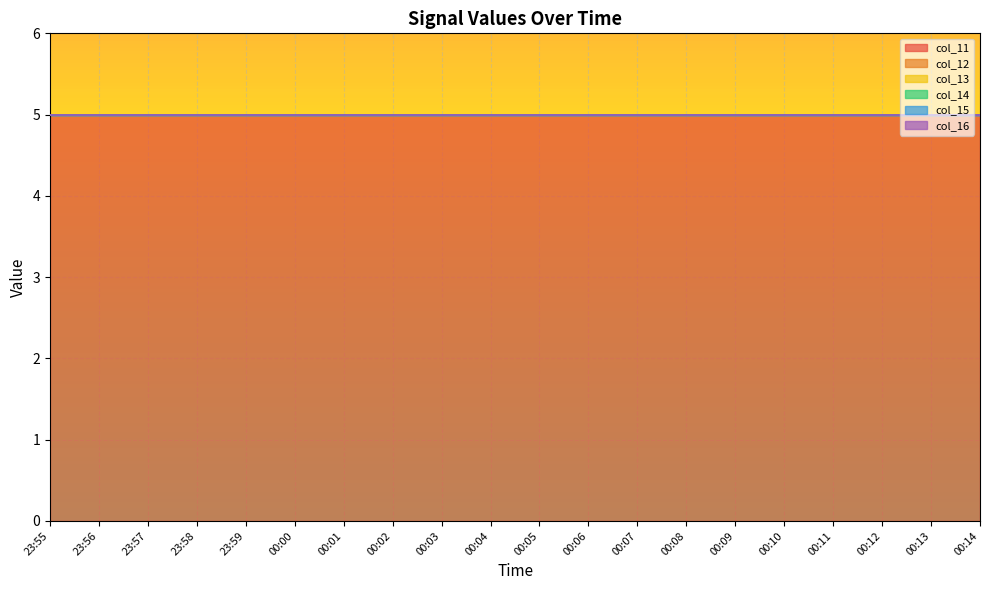

Reading left to right, what are all the values shown in this chart?

col_11: 5	5	5	5	5	5	5	5	5	5	5	5	5	5	5	5	5	5	5	5
col_12: 0	0	0	0	0	0	0	0	0	0	0	0	0	0	0	0	0	0	0	0
col_13: 0	0	0	0	0	0	0	0	0	0	0	0	0	0	0	0	0	0	0	0
col_14: 0	0	0	0	0	0	0	0	0	0	0	0	0	0	0	0	0	0	0	0
col_15: 0	0	0	0	0	0	0	0	0	0	0	0	0	0	0	0	0	0	0	0
col_16: 0	0	0	0	0	0	0	0	0	0	0	0	0	0	0	0	0	0	0	0